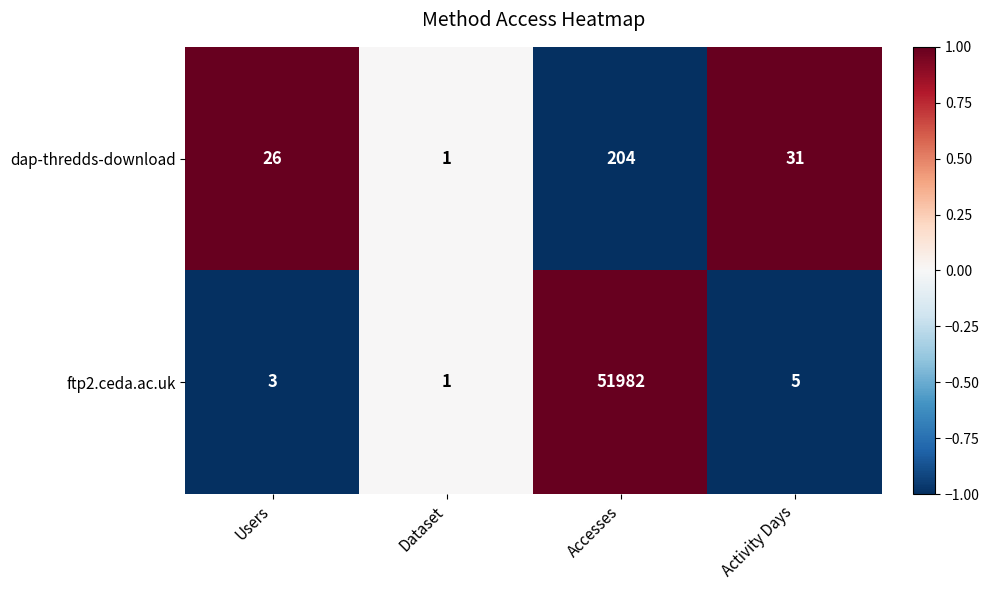

Which series changed the most between Users and Dataset?

dap-thredds-download